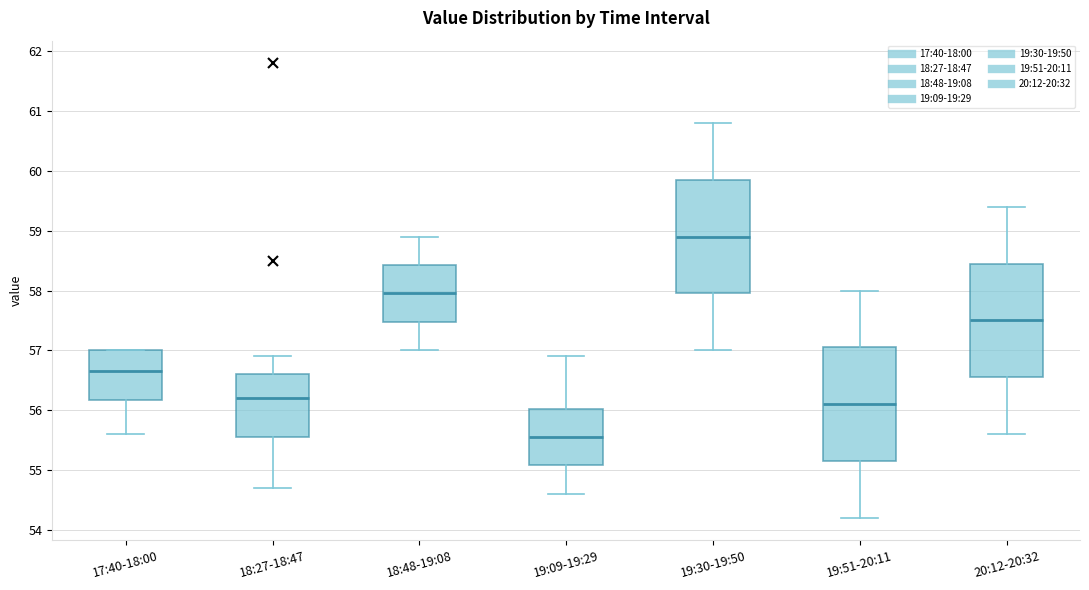

Which box's median line is the highest?

19:30-19:50